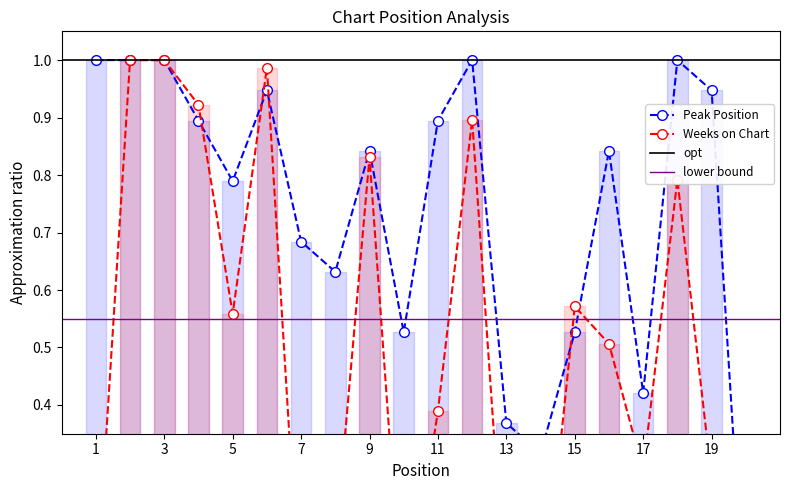

What value does the Peak Position series have at 14?

0.3